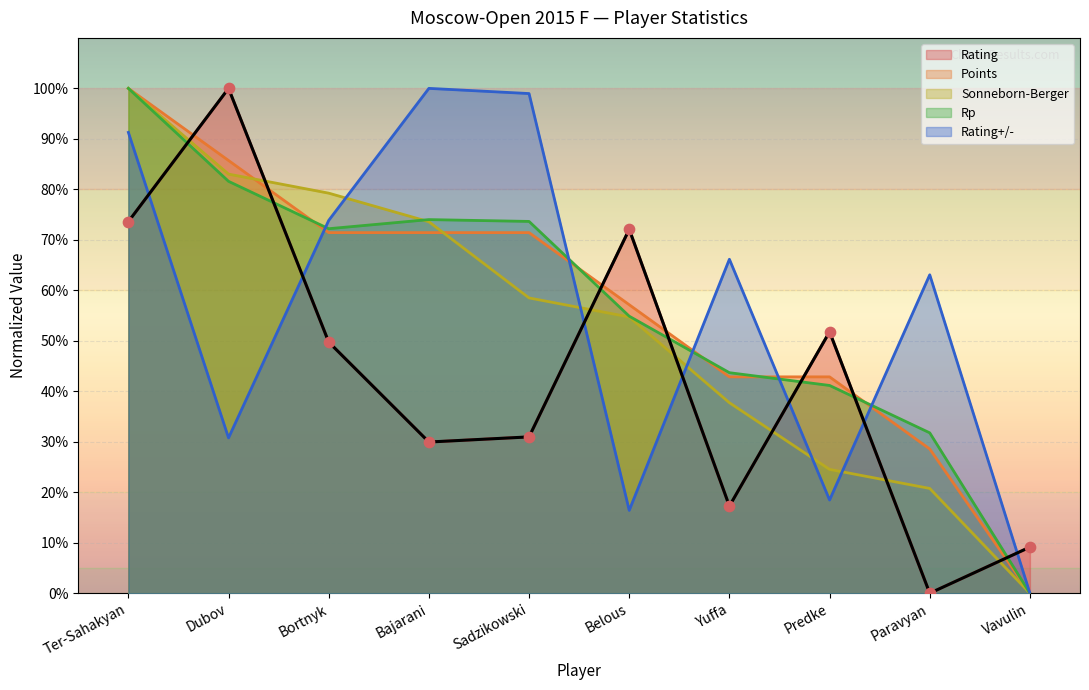

At how many categories does at least one series exceed 74?

5